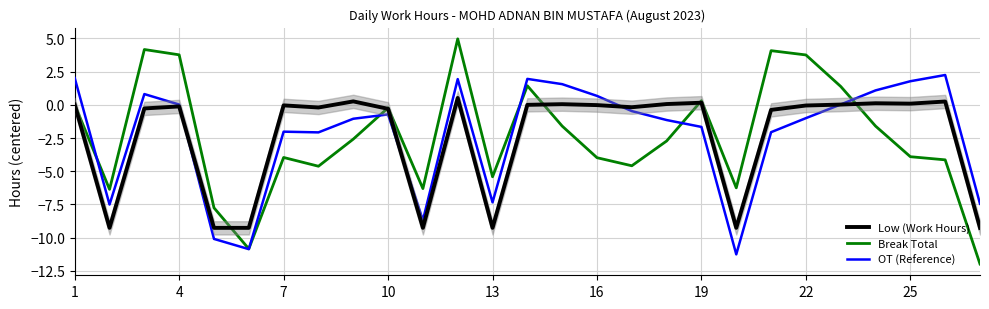

True or false: Low (Work Hours) has a value of -0.2 at 16.

True